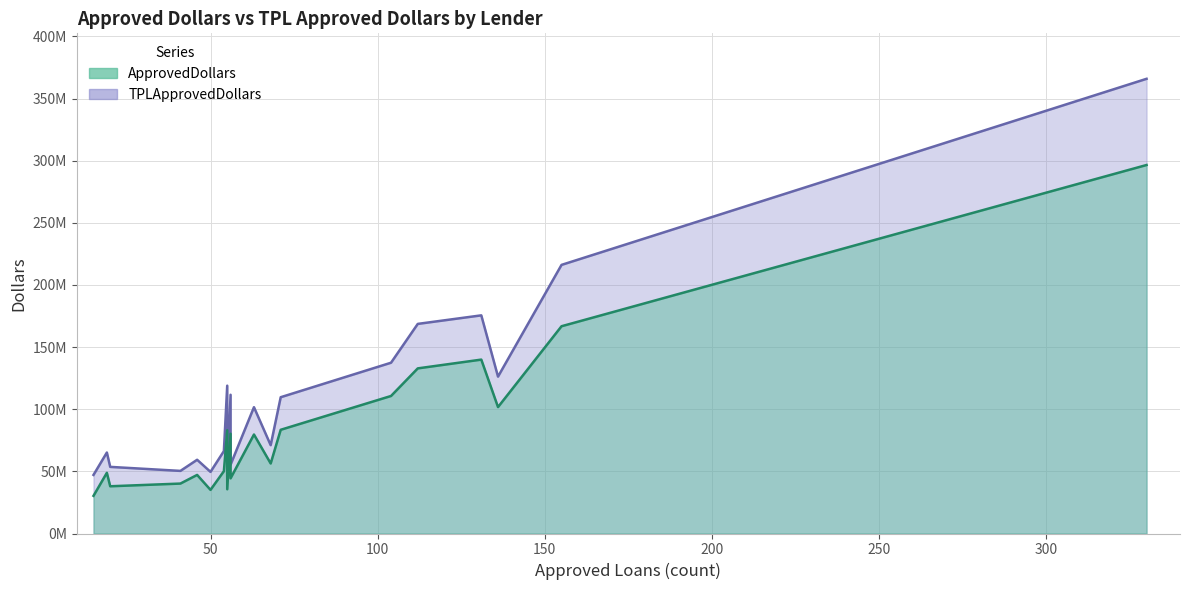

Read the TPLApprovedDollars value at TRUIST BANK, to the nearest 100.

101639400